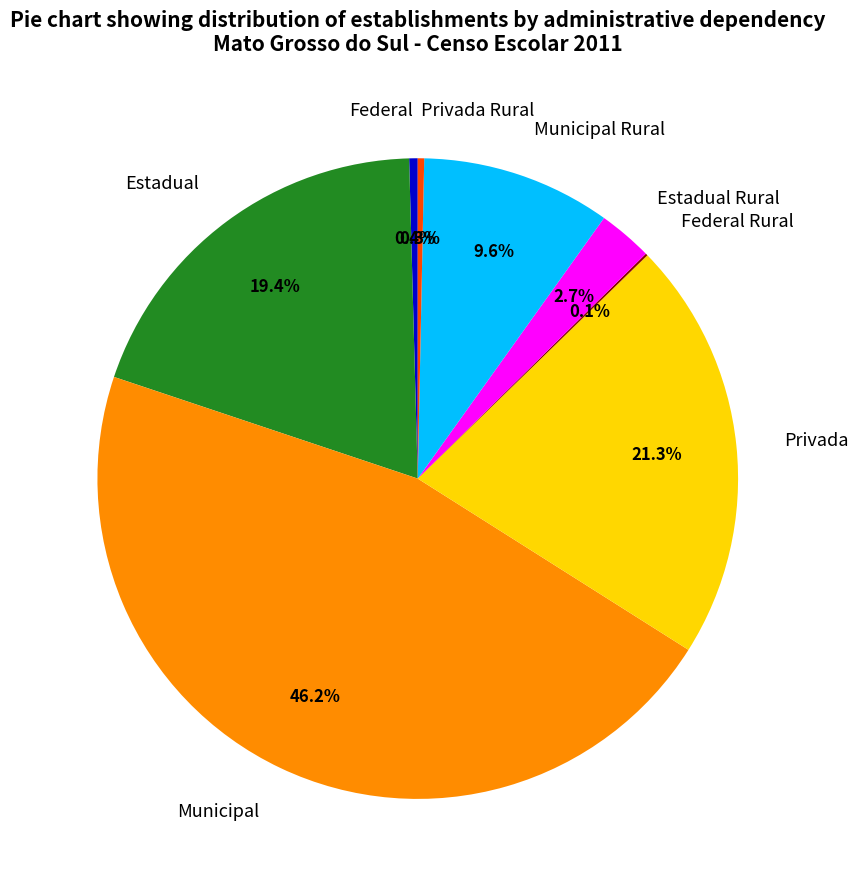

Which slice is the largest?

Municipal